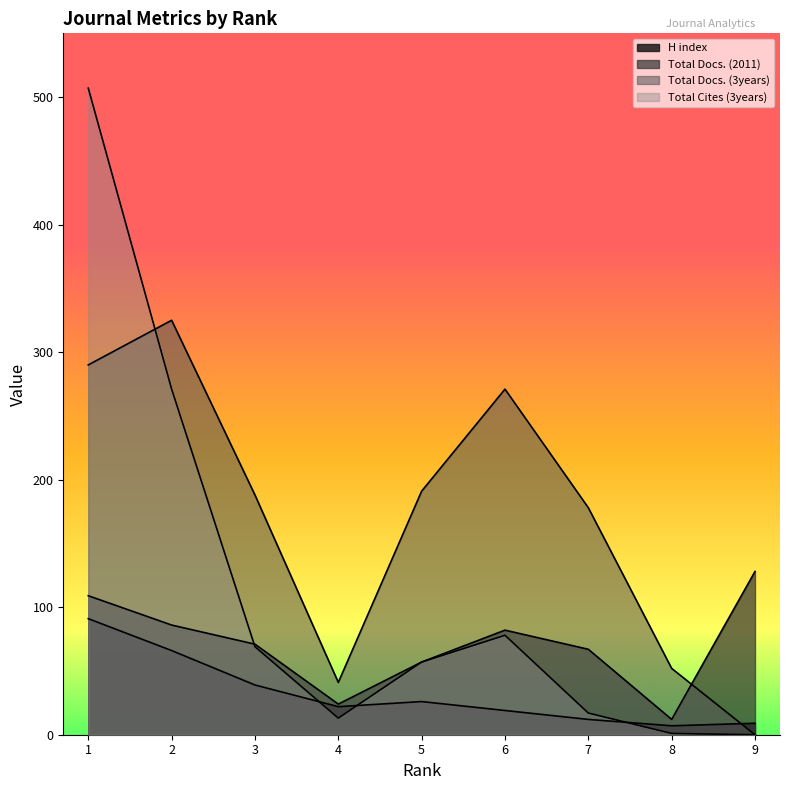

What is the difference between the Total Cites (3years) values at 9 and 4?

13